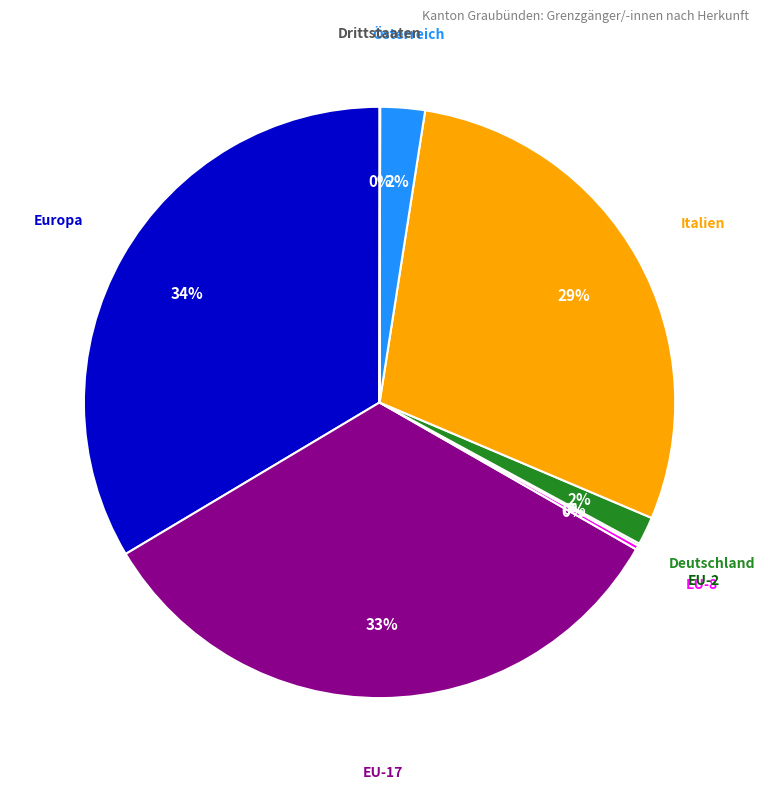

To the nearest percent, what is the difference between the largest and smallest slice percentages?

34%